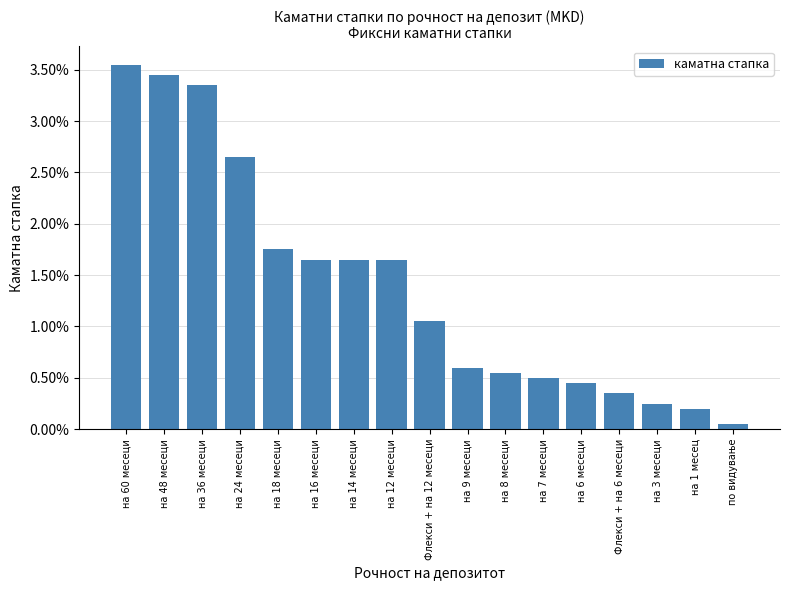

Reading left to right, list all the values displayed in this chart.

на 60 месеци=0.0	на 48 месеци=0.0	на 36 месеци=0.0	на 24 месеци=0.0	на 18 месеци=0.0	на 16 месеци=0.0	на 14 месеци=0.0	на 12 месеци=0.0	Флекси + на 12 месеци=0.0	на 9 месеци=0.0	на 8 месеци=0.0	на 7 месеци=0.0	на 6 месеци=0.0	Флекси + на 6 месеци=0.0	на 3 месеци=0.0	на 1 месец=0.0	по видување=0.0